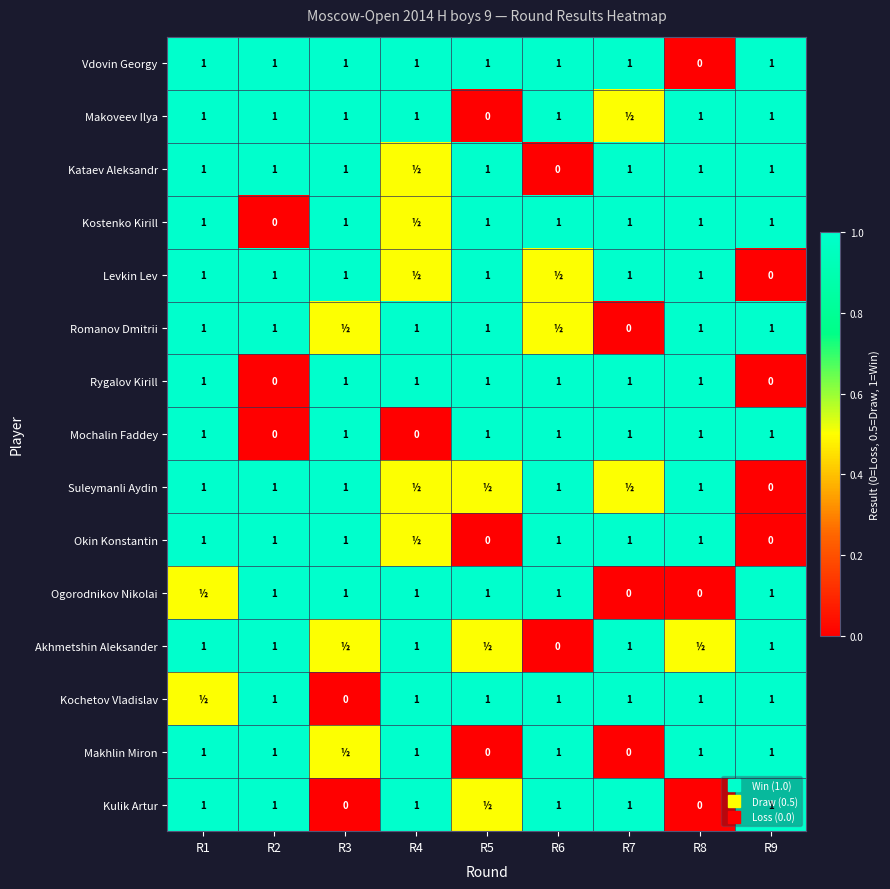

How many values in the Kulik Artur series are below 1?

3